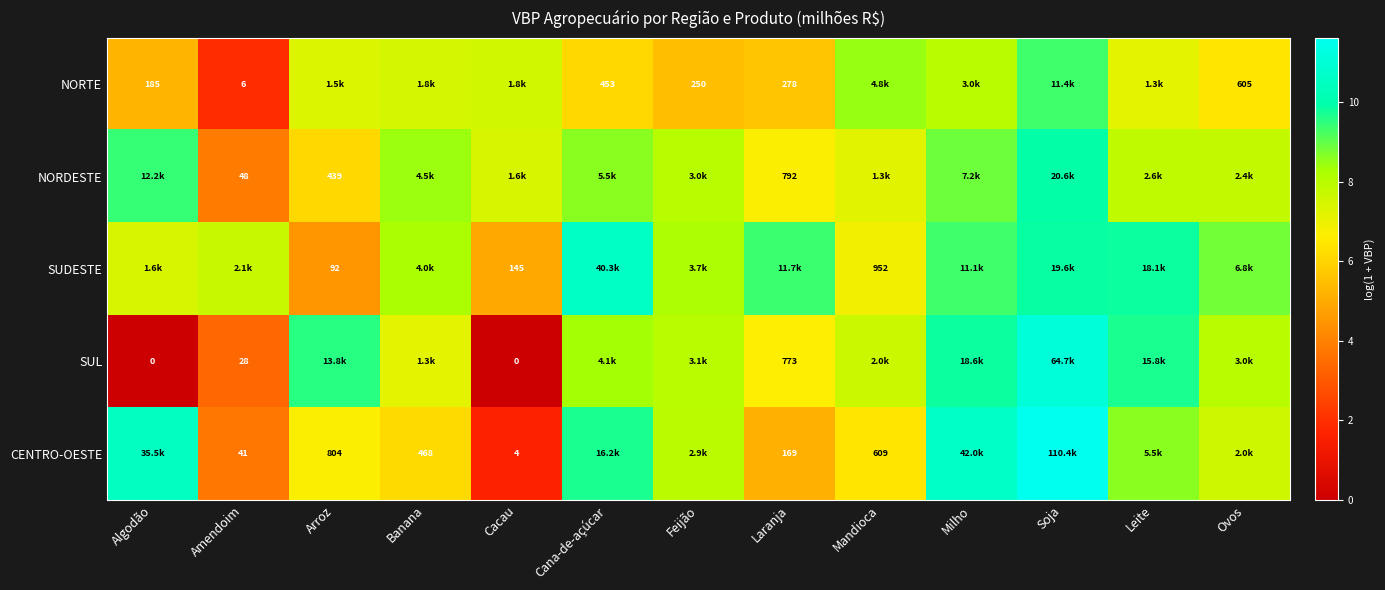

Is the value of SUDESTE at Arroz greater than the value of CENTRO-OESTE at Cacau?

Yes